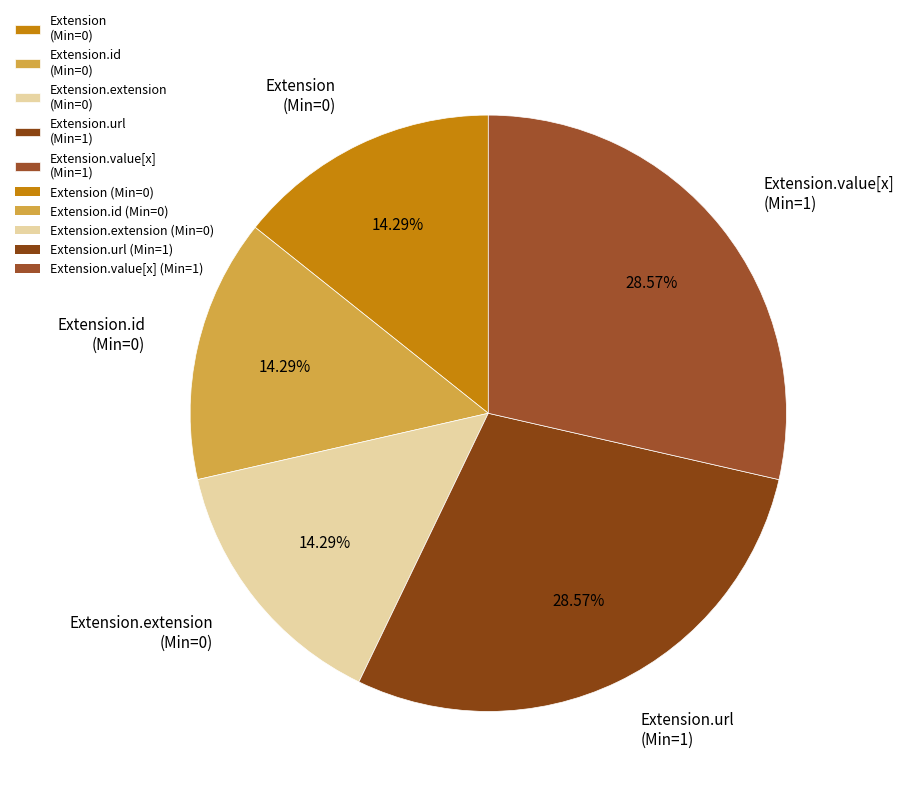

Combined, do Extension.url (Min=1) and Extension.value[x] (Min=1) account for over 50%?

Yes